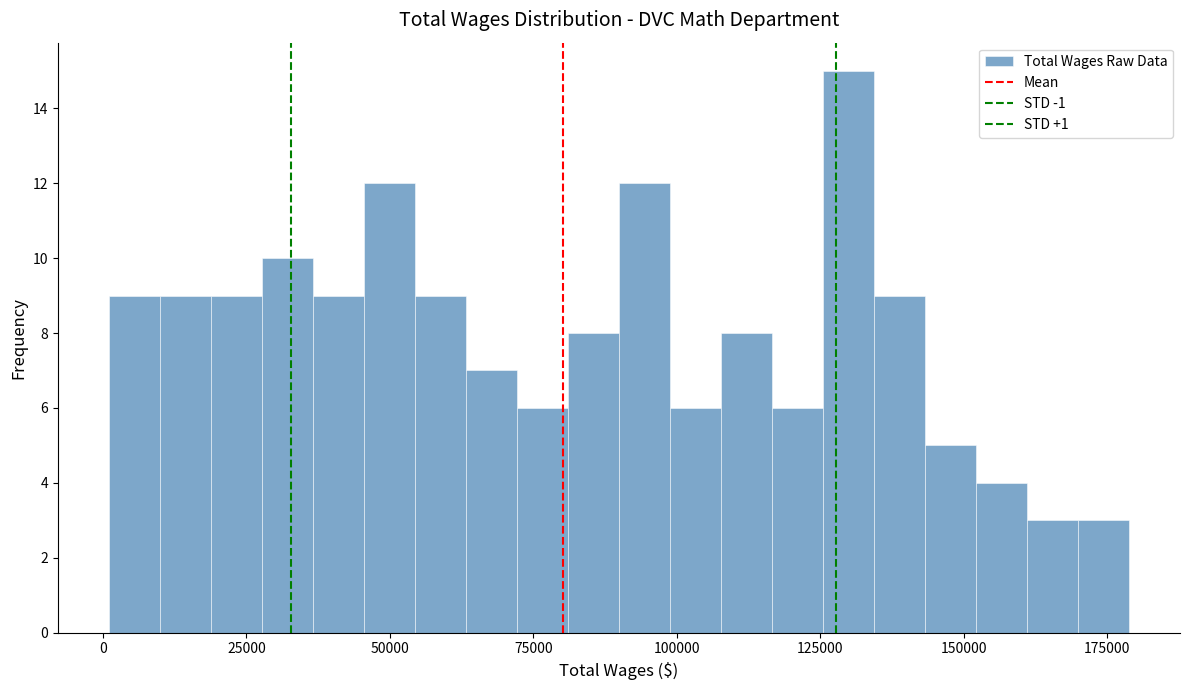

Read against the x-axis, roughly where is the centre of the tallest bar?

130000